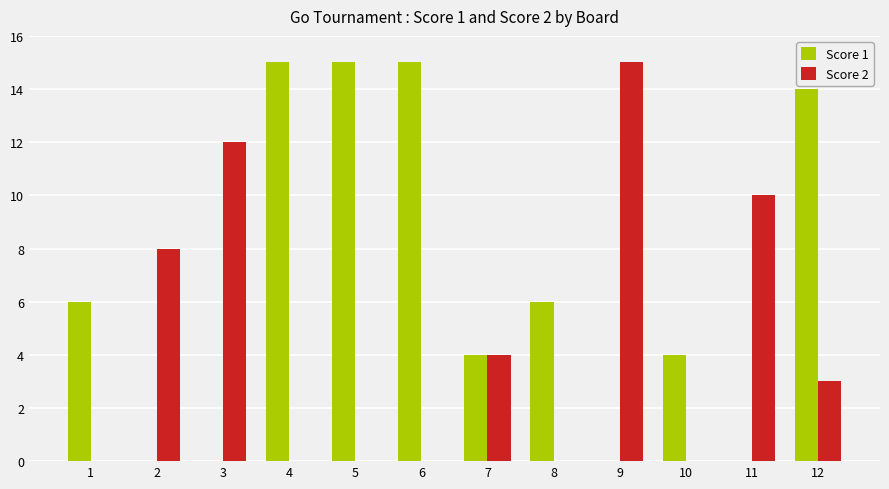

The Score 1 series shows 0 at 3. True or false?

True